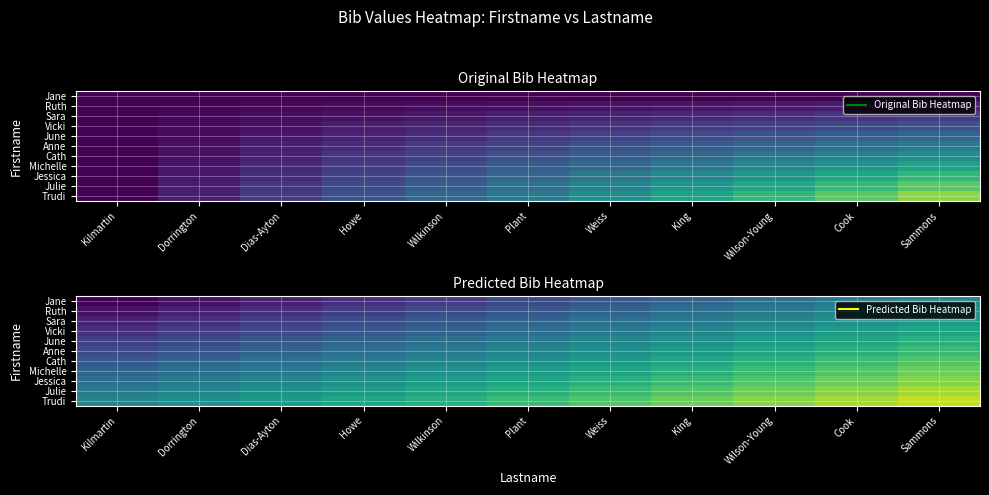

What is the greatest value displayed?

9.1